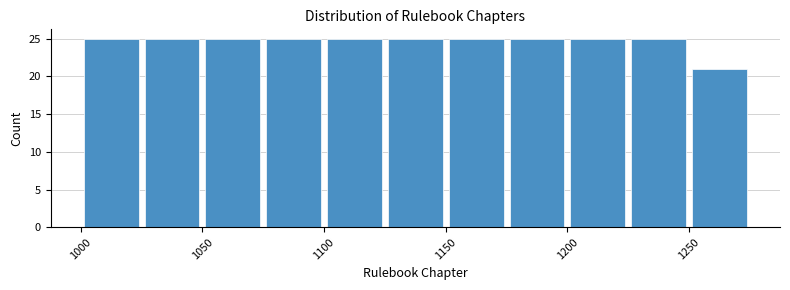

What is the height of the bar covering 1250 to 1275 on the x-axis? The values are not printed on the chart, so give them approximately, as read against the axis.

21